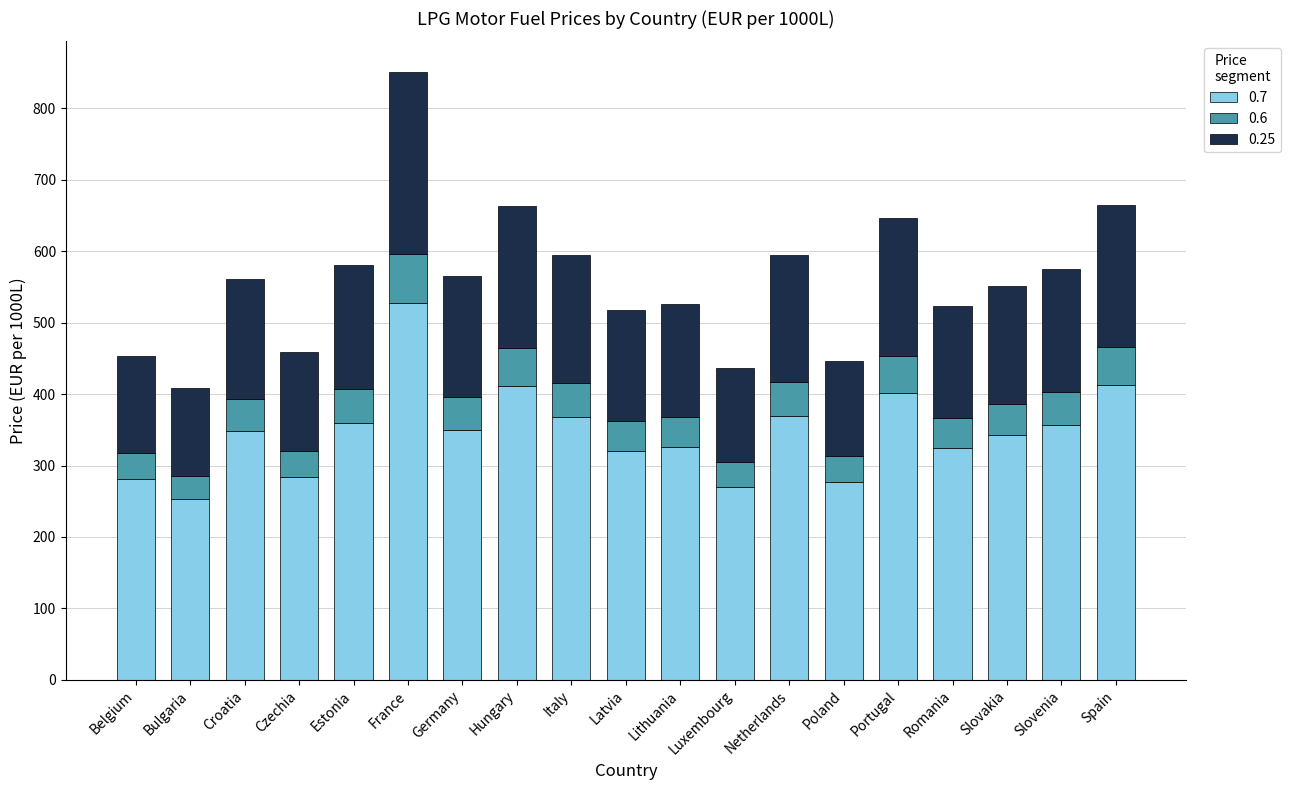

At which label does 0.7 reach its peak?

France